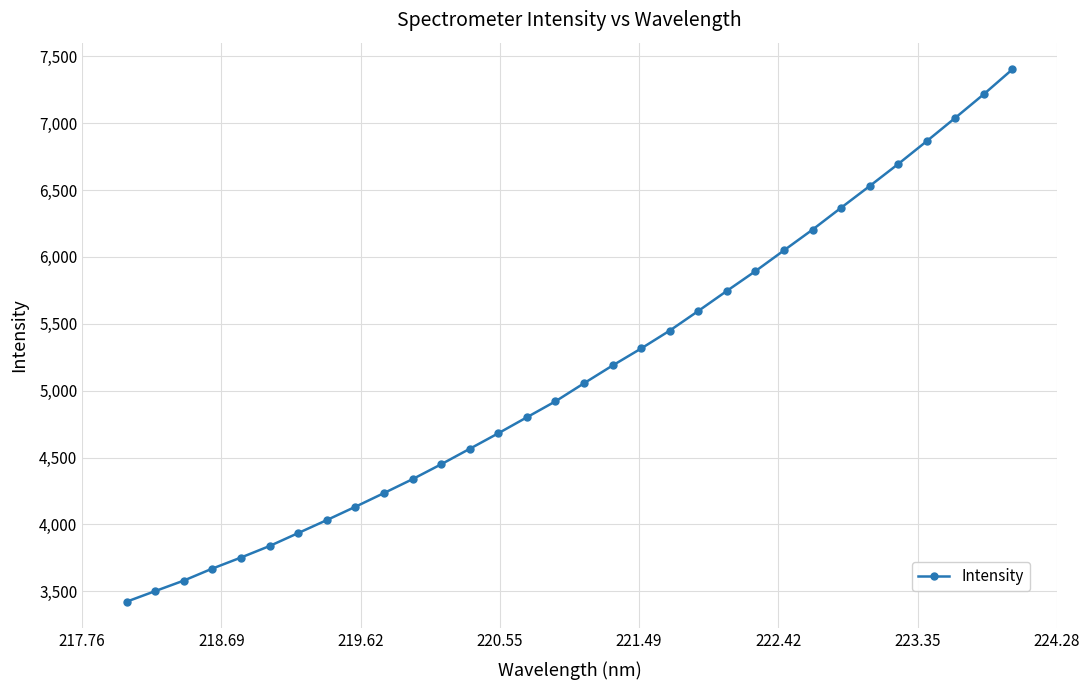

Does the chart display data point markers on the line(s)?

Yes